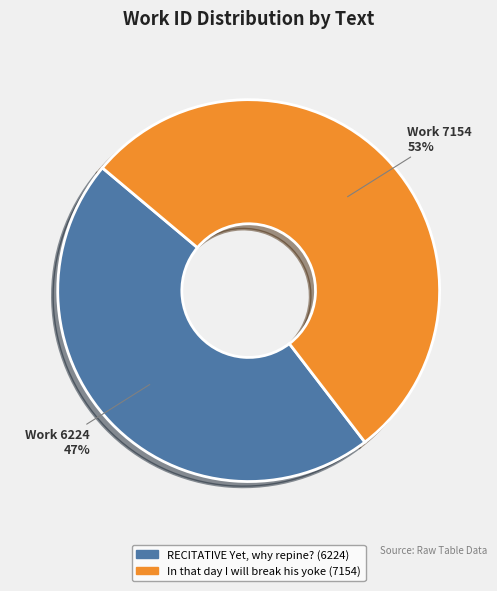

The In that day I will break his yoke slice represents 53% of the pie. True or false?

True